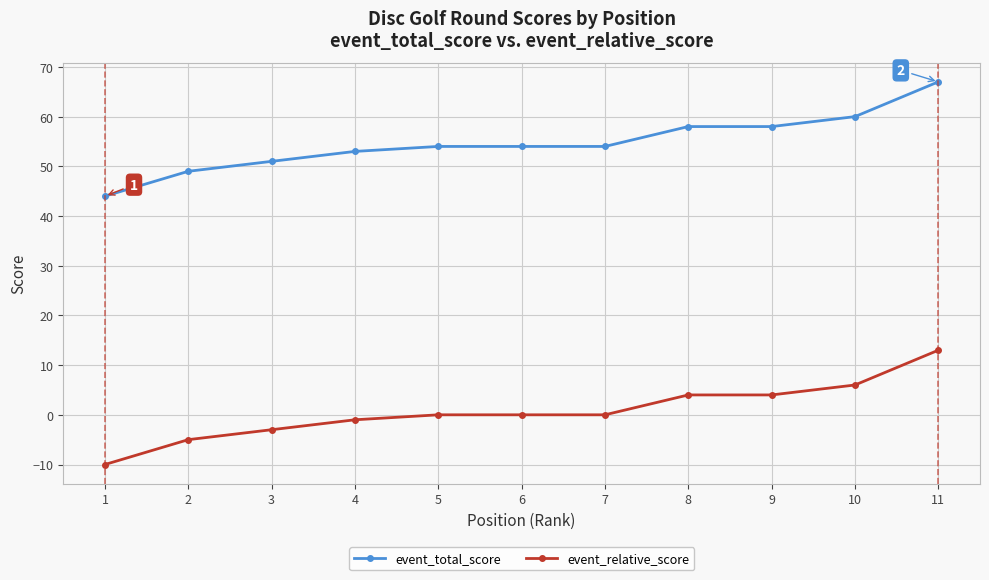

Which series has the largest total across all categories?

event_total_score